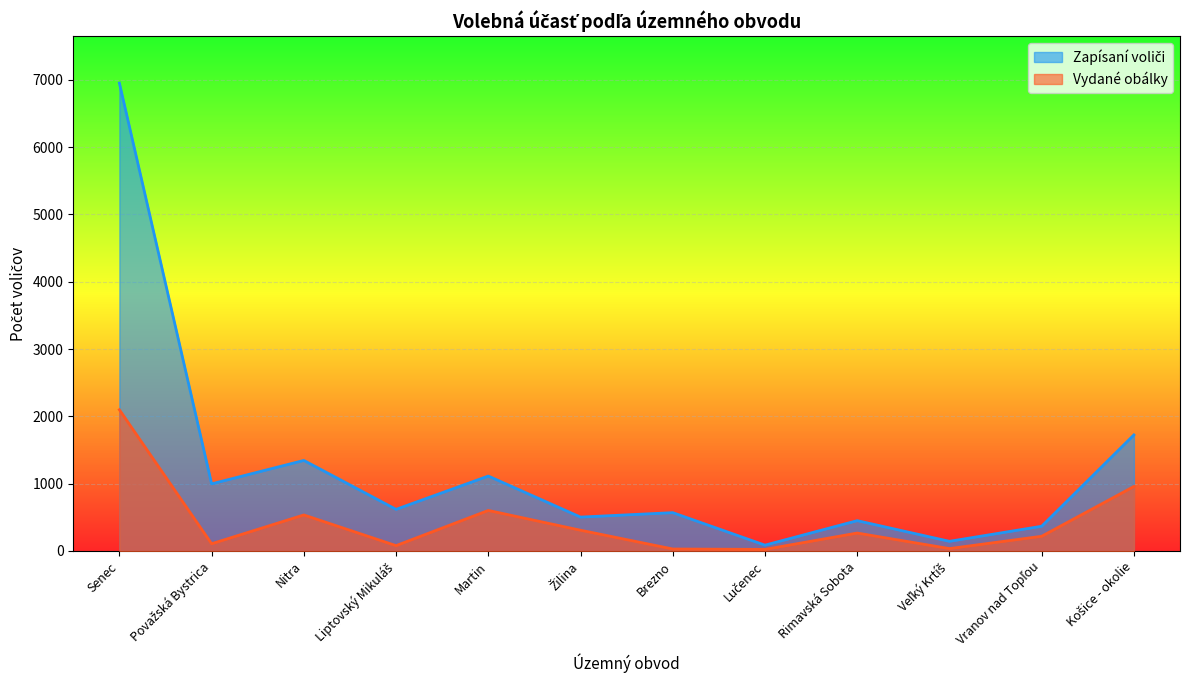

What is the label of the 3rd point from the right?

Veľký Krtíš